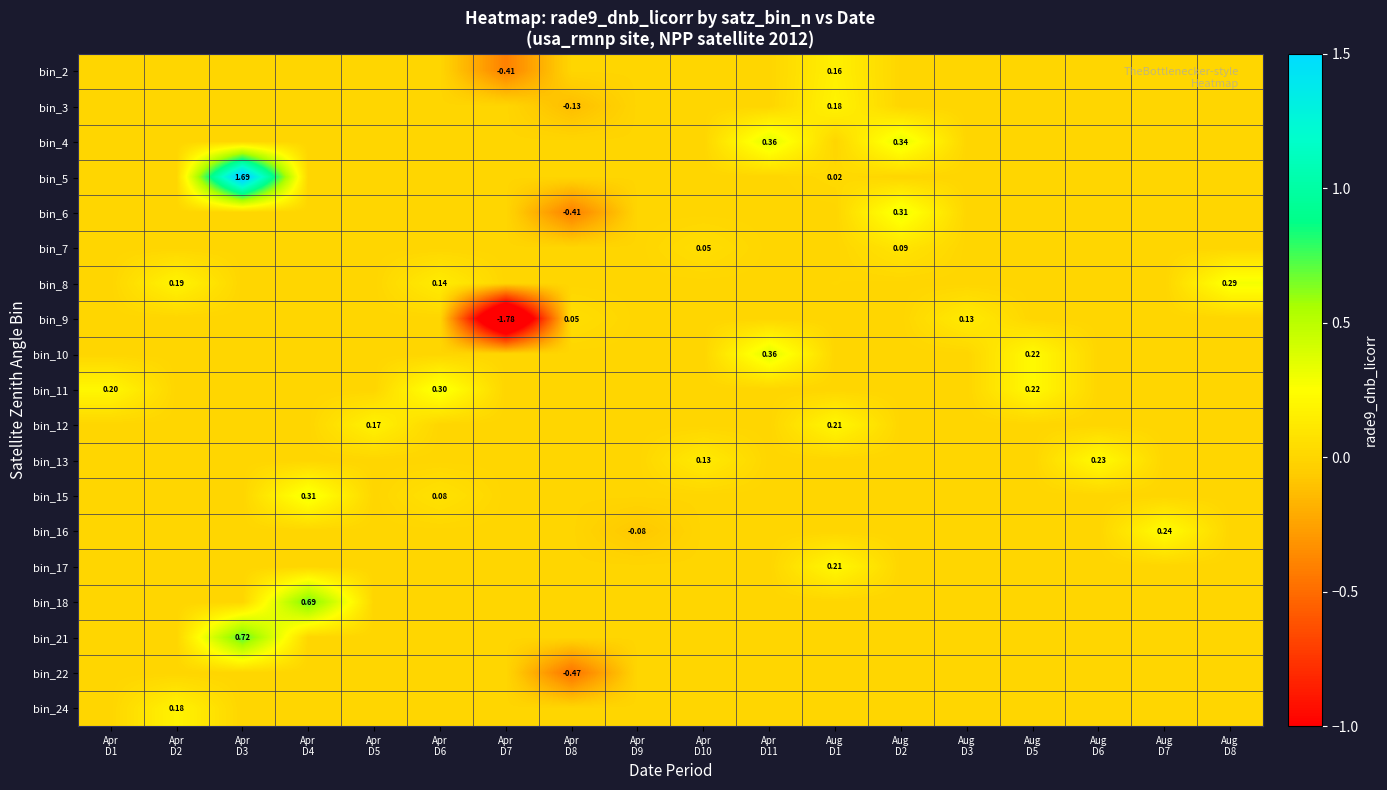

Count the number of categories in the chart.

18